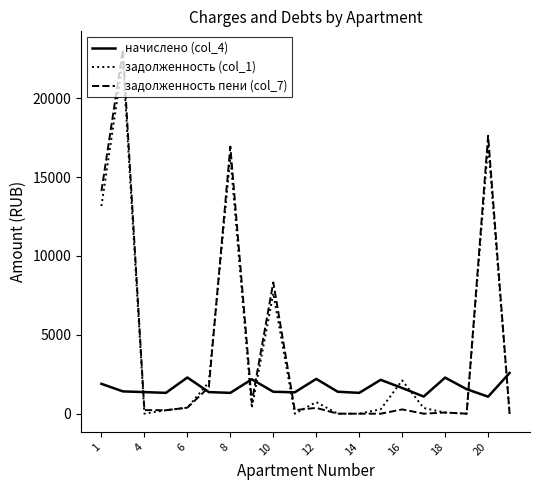

True or false: начислено (col_4) and задолженность (col_1) intersect in this chart.

True